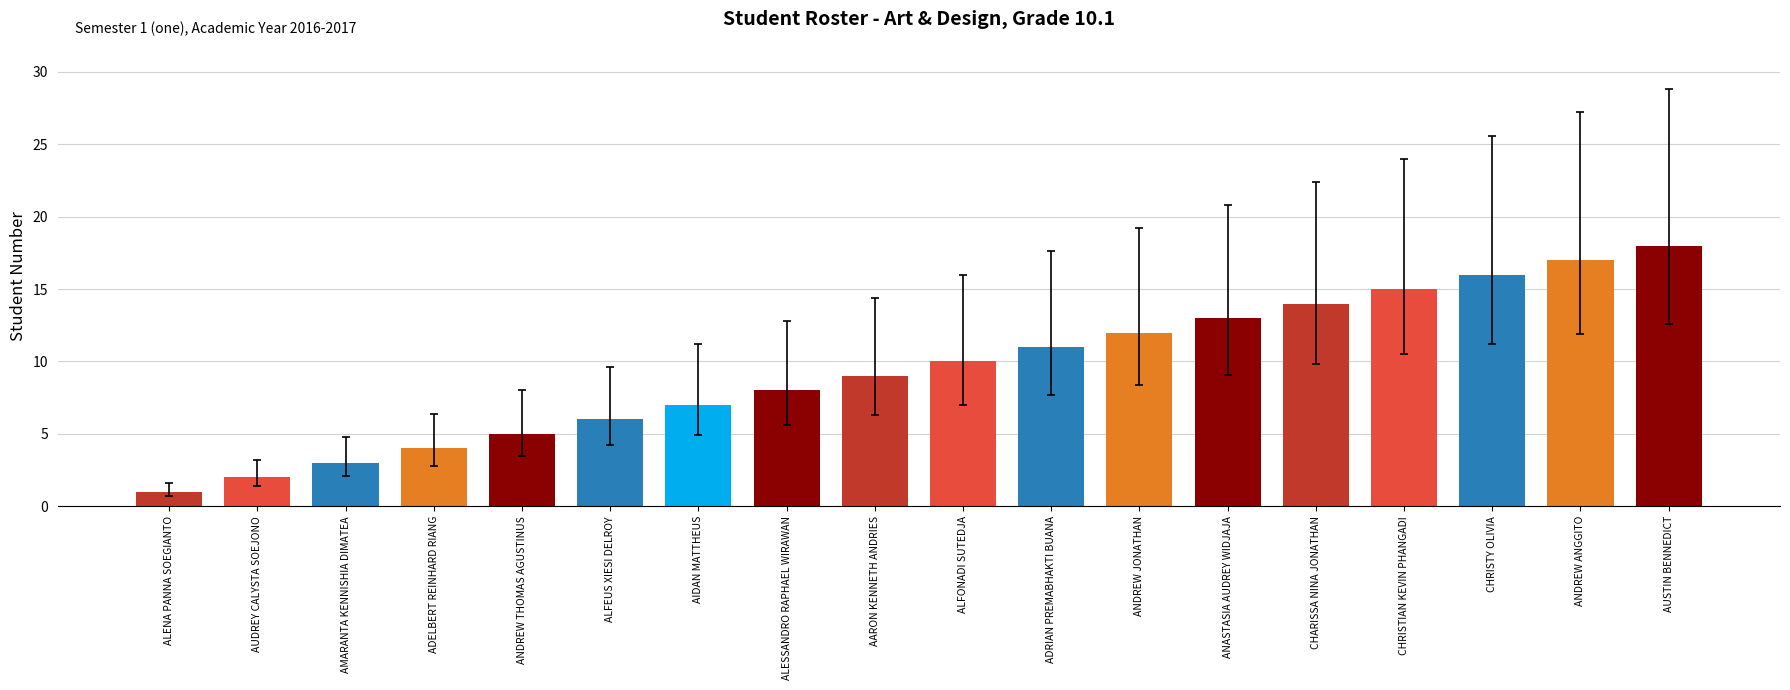

At which label is the value closest to 9?

AARON KENNETH ANDRIES